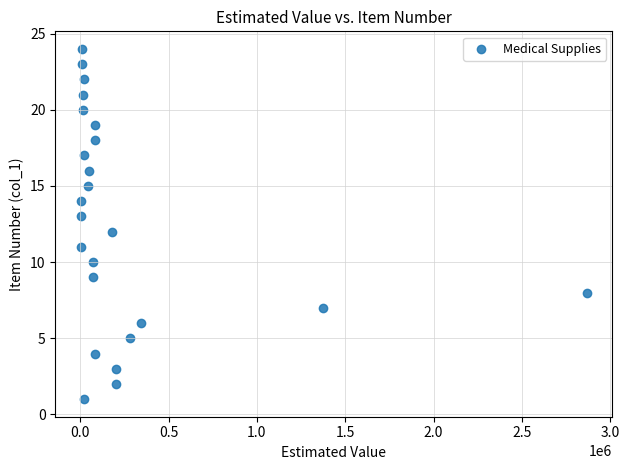

What is the range of Y values (max minus min)?

23